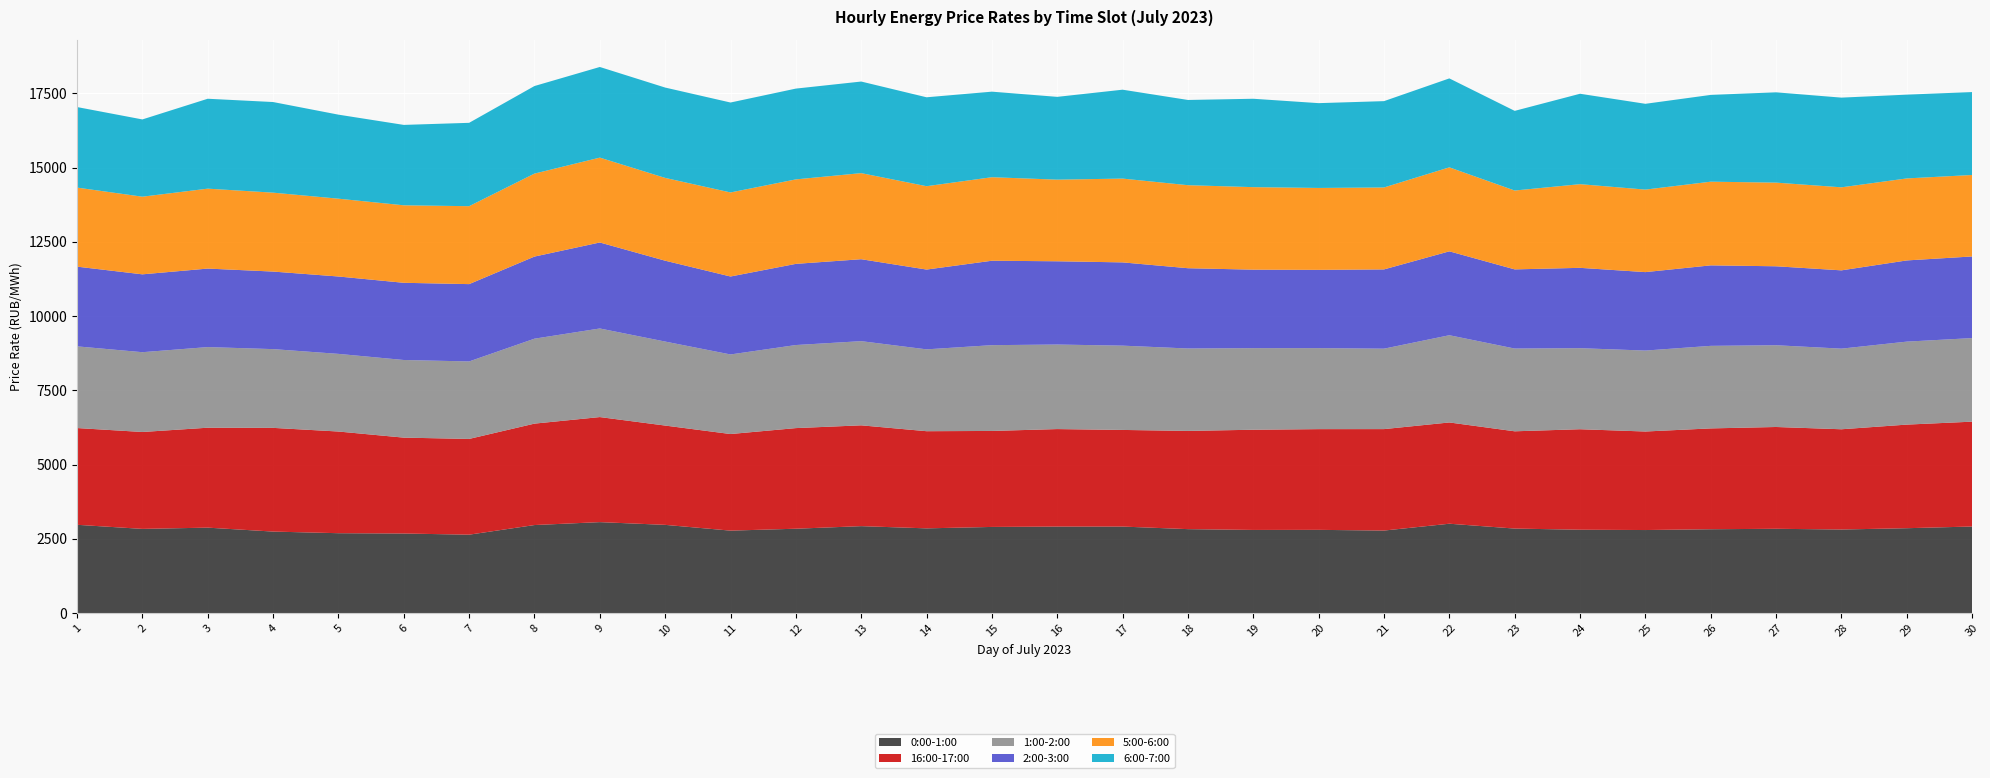

Reading left to right, extract all data points from this chart.

0:00-1:00: 2970.6	2832.8	2874.9	2742.2	2687.8	2677.1	2637.9	2962.3	3060.5	2968.4	2774.3	2838.4	2925.3	2850.7	2898.5	2910.6	2910.7	2824.4	2797.2	2800.3	2776.7	3006.8	2843.6	2804.5	2794.2	2821.1	2836.2	2811.9	2855.8	2912.9
16:00-17:00: 3258.0	3262.7	3364.8	3491.9	3423.4	3228.4	3224.1	3414.8	3537.4	3343.5	3252.3	3388.0	3394.4	3271.2	3232.0	3282.9	3254.1	3307.3	3374.1	3391.3	3415.8	3409.7	3275.1	3383.9	3317.4	3395.2	3427.7	3375.3	3488.2	3530.3
1:00-2:00: 2750.1	2686.6	2714.8	2651.6	2614.4	2613.9	2608.9	2860.2	2982.9	2828.2	2679.3	2796.7	2834.1	2755.8	2888.4	2846.5	2837.8	2775.2	2746.6	2727.6	2708.2	2936.9	2786.4	2728.9	2725.3	2779.5	2752.7	2714.4	2793.9	2813.9
2:00-3:00: 2684.3	2621.8	2643.3	2611.2	2605.6	2599.4	2603.4	2764.7	2895.6	2722.9	2625.0	2733.1	2759.2	2686.8	2843.0	2803.5	2803.6	2702.8	2643.1	2635.4	2668.8	2824.9	2665.3	2705.3	2641.7	2710.1	2658.5	2636.2	2734.2	2748.7
5:00-6:00: 2661.4	2614.2	2690.8	2657.2	2619.8	2609.6	2624.0	2793.7	2857.4	2787.5	2829.9	2844.3	2898.5	2806.8	2811.7	2748.7	2821.3	2795.5	2778.4	2757.8	2758.8	2827.8	2655.2	2817.2	2778.3	2817.5	2816.7	2795.9	2760.8	2743.3
6:00-7:00: 2712.2	2601.5	3027.4	3051.1	2829.6	2706.9	2806.8	2948.5	3052.0	3042.2	3028.1	3057.2	3083.8	2993.8	2880.9	2787.3	2993.3	2869.7	2976.1	2855.6	2907.0	2994.9	2682.4	3044.3	2888.7	2922.1	3040.5	3020.0	2821.2	2791.7